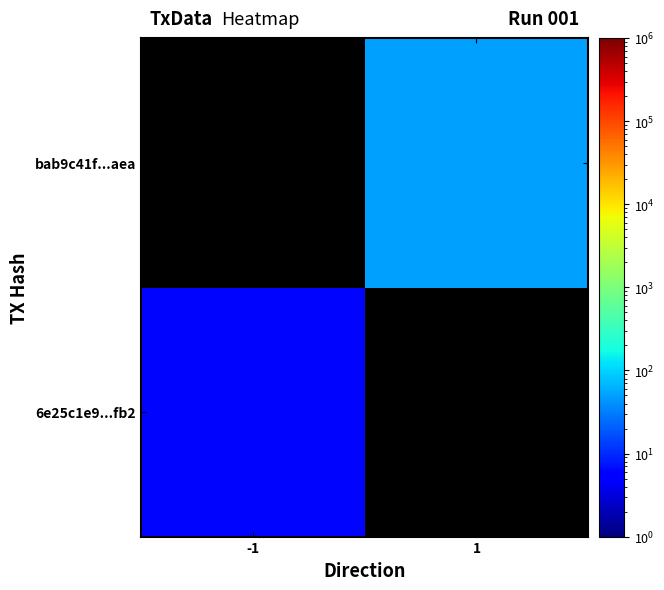

The 6e25c1e9...fb2 series shows 9.6 at -1. True or false?

False